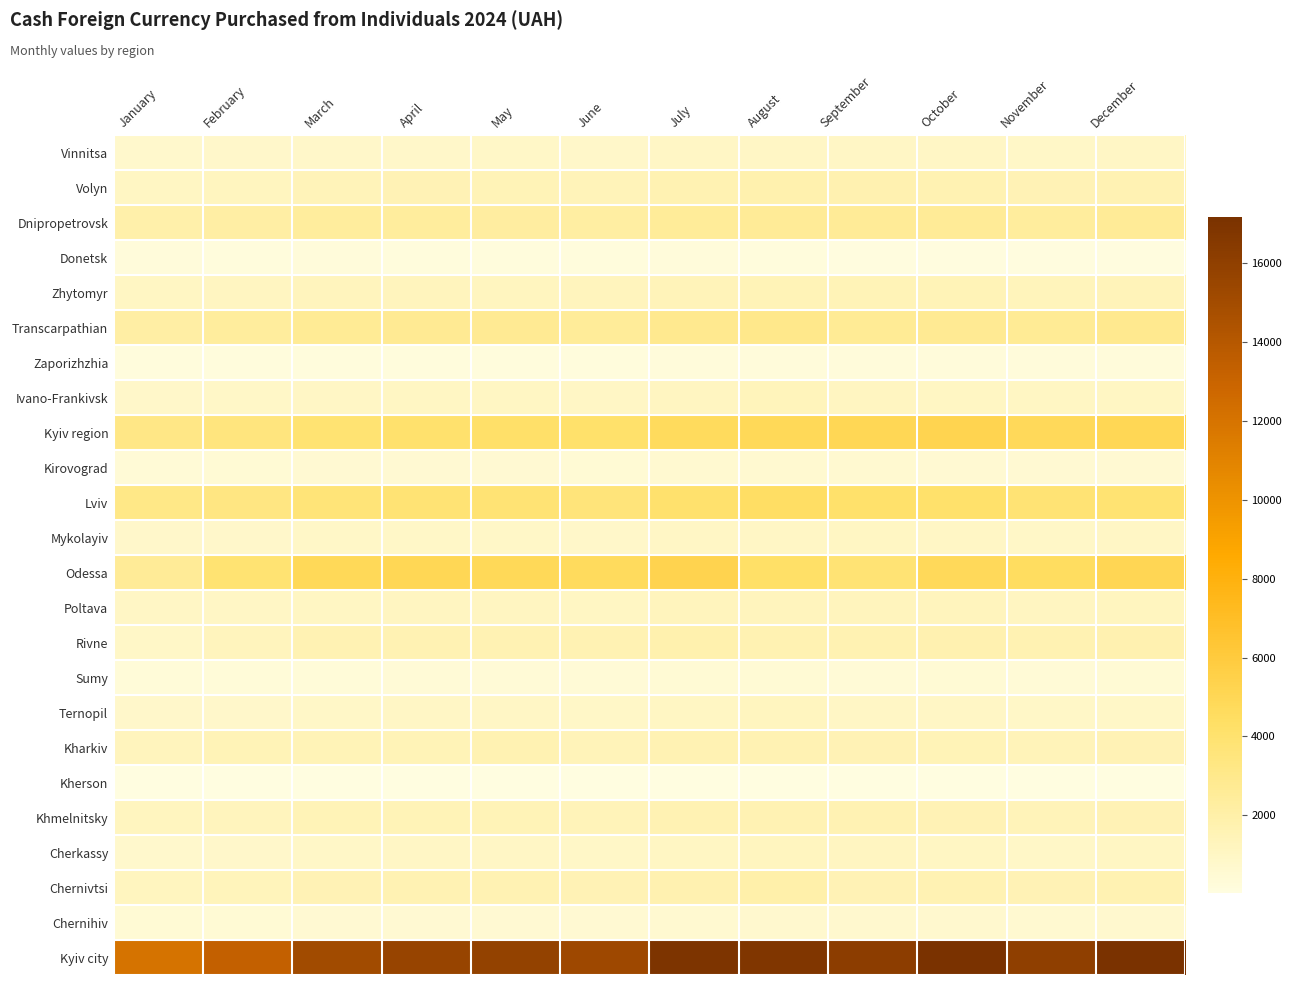

Reading left to right, extract all data points from this chart.

Vinnitsa: January=688.6	February=752.0	March=848.1	April=871.3	May=896.6	June=839.8	July=966.9	August=1005.4	September=967.3	October=998.9	November=934.3	December=986.2
Volyn: January=1064.2	February=1176.7	March=1399.5	April=1501.5	May=1465.2	June=1390.3	July=1633.6	August=1804.1	September=1725.6	October=1661.4	November=1530.9	December=1592.8
Dnipropetrovsk: January=1905.6	February=2101.1	March=2380.7	April=2387.3	May=2271.2	June=2198.0	July=2547.3	August=2598.6	September=2577.1	October=2599.7	November=2375.5	December=2571.4
Donetsk: January=224.9	February=207.4	March=222.6	April=206.8	May=207.5	June=192.2	July=231.0	August=201.1	September=135.7	October=123.8	November=129.5	December=139.0
Zhytomyr: January=1033.1	February=1101.7	March=1223.0	April=1220.9	May=1216.0	June=1246.6	July=1408.5	August=1443.7	September=1441.0	October=1444.6	November=1346.1	December=1402.4
Transcarpathian: January=2130.2	February=2382.1	March=2662.9	April=2705.9	May=2721.9	June=2505.8	July=2832.9	August=3002.9	September=2677.8	October=2716.0	November=2644.6	December=2852.8
Zaporizhzhia: January=164.1	February=177.2	March=205.8	April=207.0	May=203.1	June=198.0	July=237.5	August=222.7	September=240.8	October=262.4	November=226.3	December=256.2
Ivano-Frankivsk: January=863.1	February=888.2	March=970.3	April=1052.9	May=1058.3	June=957.1	July=1113.7	August=1330.0	September=1104.8	October=1083.2	November=1041.2	December=1082.7
Kyiv region: January=3188.3	February=3462.9	March=3870.6	April=4097.2	May=4219.9	June=4171.3	July=4703.2	August=4881.8	September=5001.5	October=5236.5	November=4828.4	December=4988.4
Kirovograd: January=389.2	February=425.9	March=500.5	April=522.1	May=517.5	June=476.2	July=559.3	August=570.6	September=552.0	October=546.5	November=488.1	December=485.1
Lviv: January=3135.7	February=3310.6	March=3662.0	April=3769.5	May=3781.9	June=3593.2	July=4103.2	August=4426.8	September=4143.4	October=4109.8	November=3797.0	December=3898.5
Mykolayiv: January=765.9	February=811.1	March=920.2	April=921.3	May=905.9	June=833.8	July=983.7	August=1010.7	September=1039.7	October=1014.4	November=918.7	December=977.6
Odessa: January=2624.6	February=3890.1	March=4877.2	April=4990.6	May=4902.5	June=4645.3	July=5277.1	August=4266.4	September=3810.9	October=4801.8	November=4573.1	December=5095.8
Poltava: January=1001.8	February=995.2	March=1079.2	April=1133.2	May=1114.6	June=1051.3	July=1222.6	August=1233.5	September=1254.4	October=1254.3	November=1120.8	December=1206.7
Rivne: January=925.9	February=1263.3	March=1556.3	April=1592.5	May=1572.9	June=1579.5	July=1771.9	August=1657.3	September=1666.9	October=1754.1	November=1652.8	December=1721.5
Sumy: January=294.7	February=323.6	March=336.8	April=367.0	May=386.6	June=368.1	July=446.3	August=419.4	September=390.4	October=420.1	November=399.9	December=427.4
Ternopil: January=793.9	February=803.5	March=918.9	April=990.4	May=1015.0	June=911.3	July=1028.8	August=1164.6	September=1009.2	October=975.0	November=907.6	December=914.8
Kharkiv: January=1263.5	February=1430.4	March=1441.5	April=1474.8	May=1685.0	June=1395.9	July=1559.2	August=1574.5	September=1489.8	October=1468.2	November=1378.3	December=1503.1
Kherson: January=13.5	February=15.8	March=19.7	April=30.4	May=25.2	June=23.5	July=25.0	August=26.9	September=25.8	October=27.3	November=21.7	December=26.7
Khmelnitsky: January=1166.5	February=1244.0	March=1437.1	April=1459.5	May=1465.7	June=1389.5	July=1589.5	August=1607.9	September=1586.4	October=1519.6	November=1415.6	December=1533.8
Cherkassy: January=716.7	February=787.3	March=912.7	April=975.7	May=978.8	June=942.3	July=1055.5	August=1154.3	September=1129.9	October=1080.5	November=937.7	December=1038.3
Chernivtsi: January=1202.2	February=1330.1	March=1528.2	April=1613.6	May=1589.3	June=1533.5	July=1739.8	August=1924.6	September=1530.6	October=1584.9	November=1540.1	December=1636.4
Chernihiv: January=450.2	February=456.2	March=506.2	April=529.3	May=527.0	June=495.5	July=612.9	August=622.5	September=650.8	October=645.8	November=611.8	December=662.4
Kyiv city: January=12070.0	February=13315.1	March=15089.4	April=15626.1	May=15802.7	June=15289.4	July=16934.2	August=16797.5	September=16236.0	October=17122.3	November=16016.5	December=17181.7